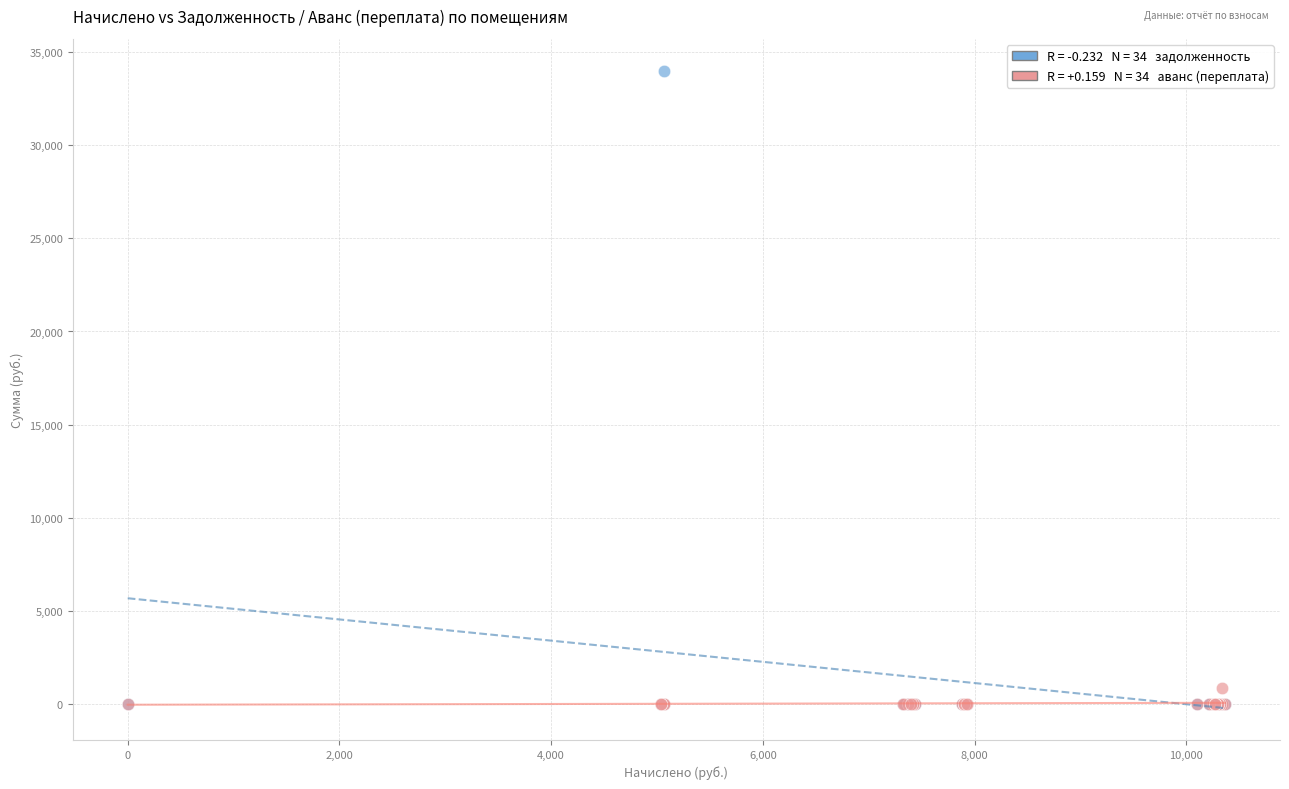

Across all series, what Y value is closest to 17004?

861.1